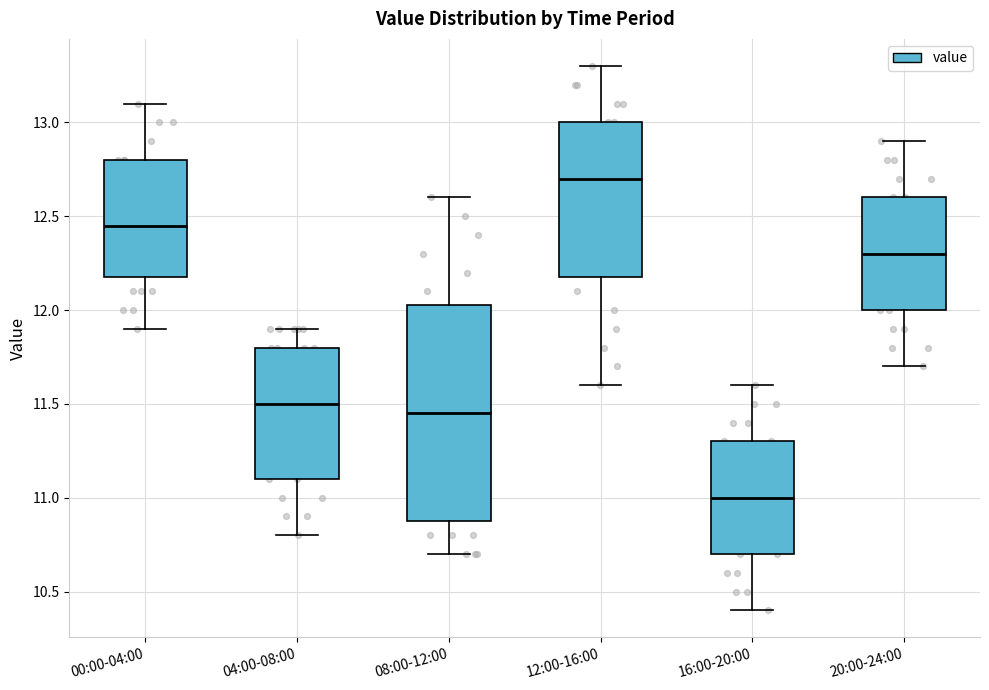

Reading left to right, read every box against the y-axis: the position of its median line, the range the box covers, and the ends of its whiskers. The values are not printed on the chart, so give them approximately, as read against the axis.

00:00-04:00: median 12.45, box 12.20 to 12.80, whiskers 11.90 to 13.10
04:00-08:00: median 11.50, box 11.10 to 11.80, whiskers 10.80 to 11.90
08:00-12:00: median 11.45, box 10.90 to 12.05, whiskers 10.70 to 12.60
12:00-16:00: median 12.70, box 12.20 to 13.00, whiskers 11.60 to 13.30
16:00-20:00: median 11.00, box 10.70 to 11.30, whiskers 10.40 to 11.60
20:00-24:00: median 12.30, box 12.00 to 12.60, whiskers 11.70 to 12.90